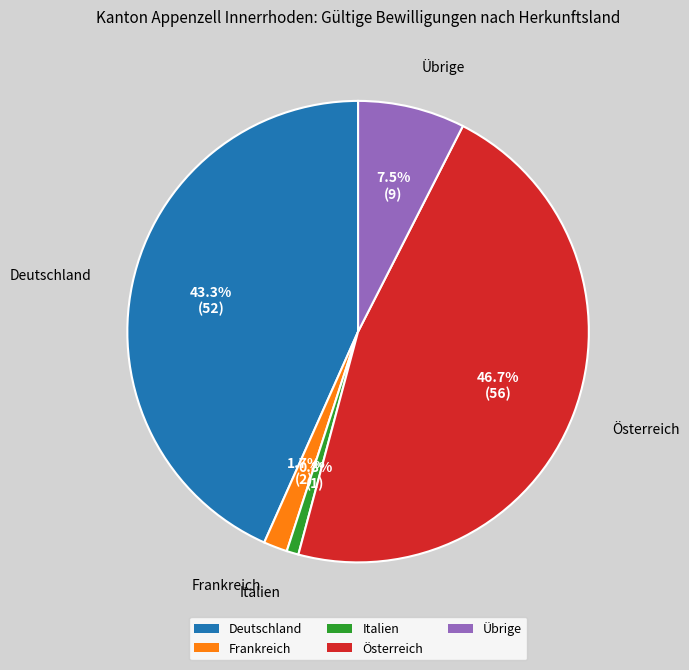

The Österreich slice represents 34% of the pie. True or false?

False